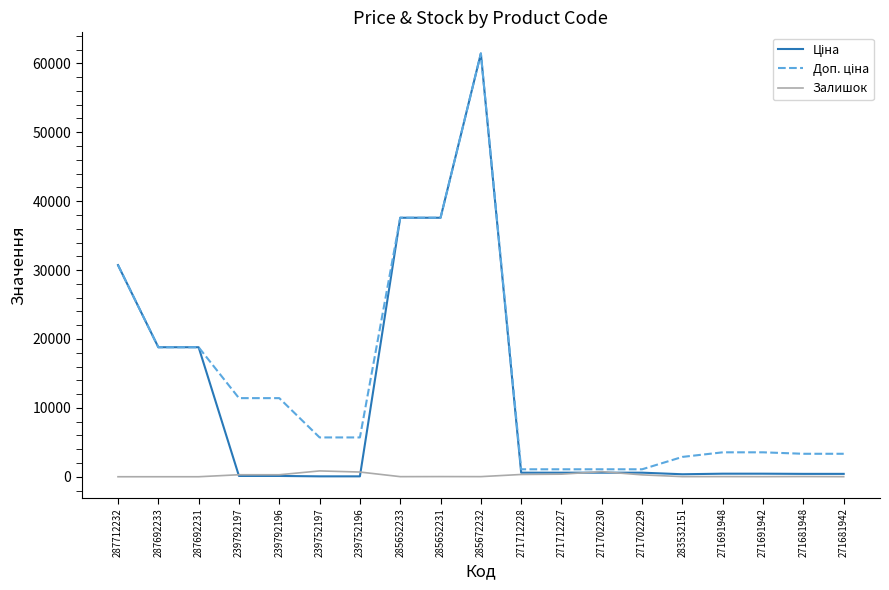

What is the sum of the Залишок values at 285652231 and 271681942?

33.0